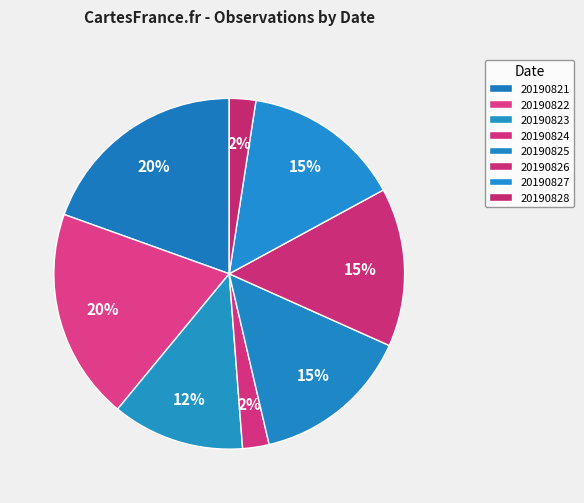

To the nearest percent, what is the difference between the largest and smallest slice percentages?

17%